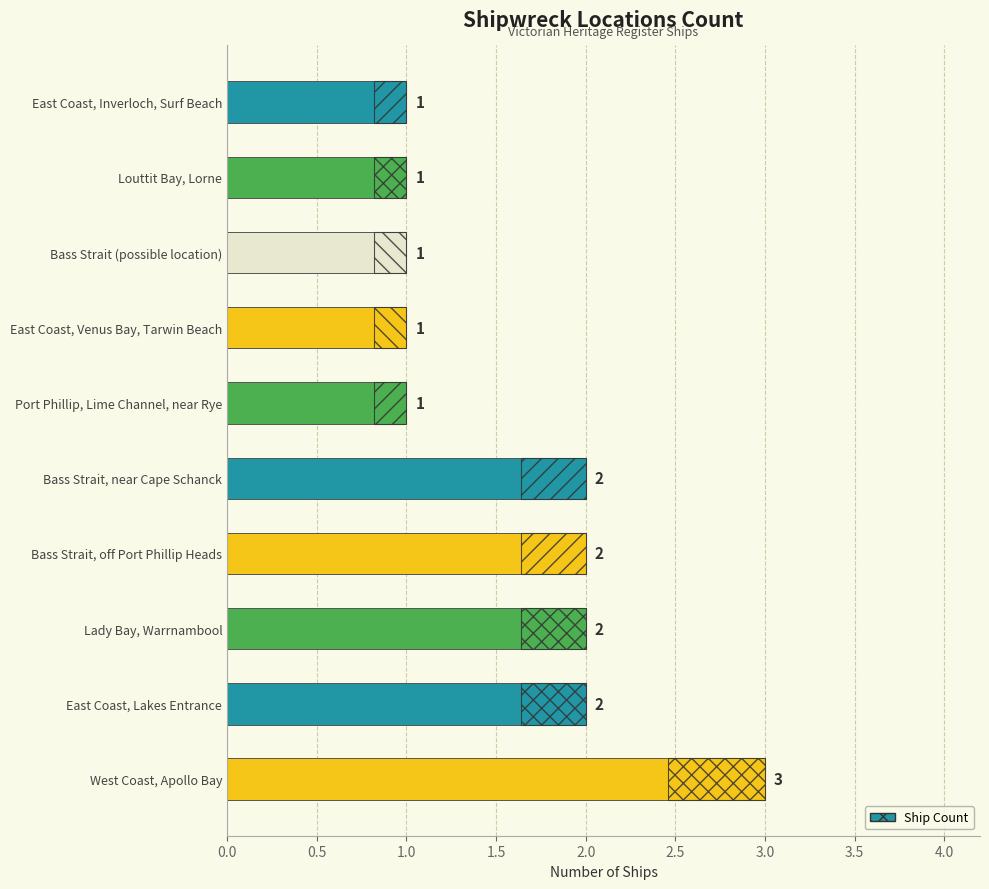

The value at Bass Strait, near Cape Schanck is 2. True or false?

True